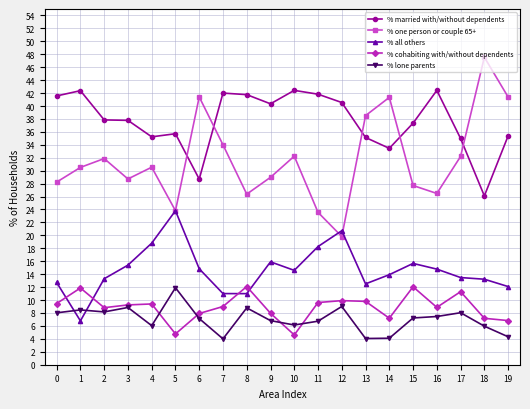

Where is the first local maximum for % married with/without dependents?

1